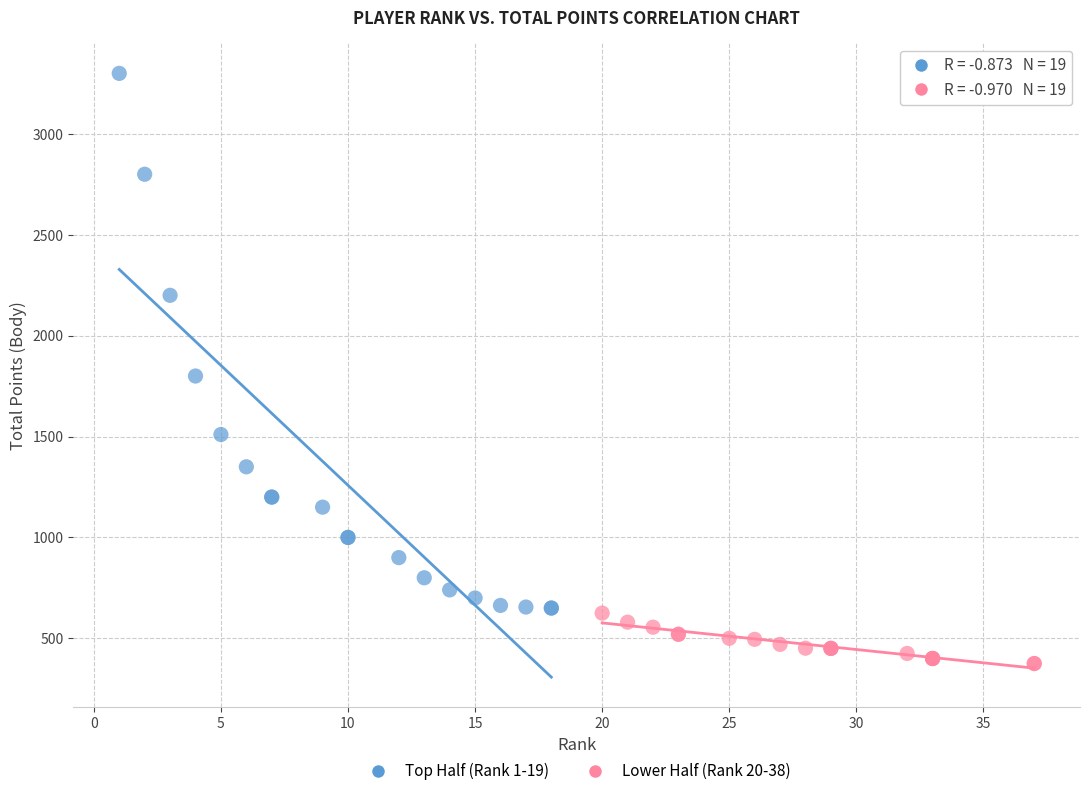

Which series contains the highest Y value?

Top Half (Rank 1-19)